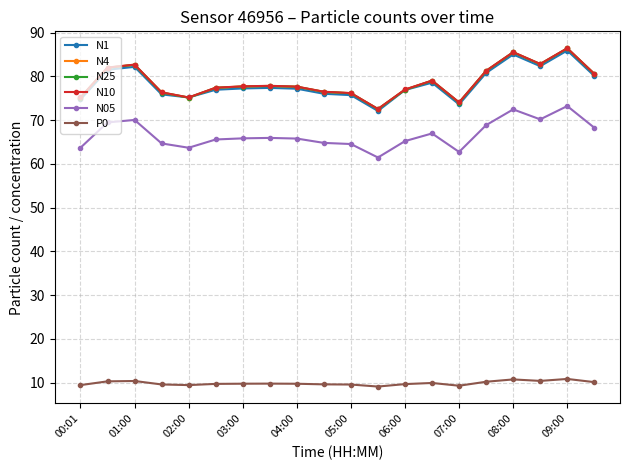

True or false: N1 has more than 2 points higher than both neighbors.

True